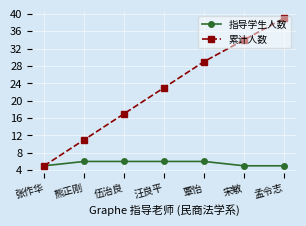

Does the chart display data point markers on the line(s)?

Yes